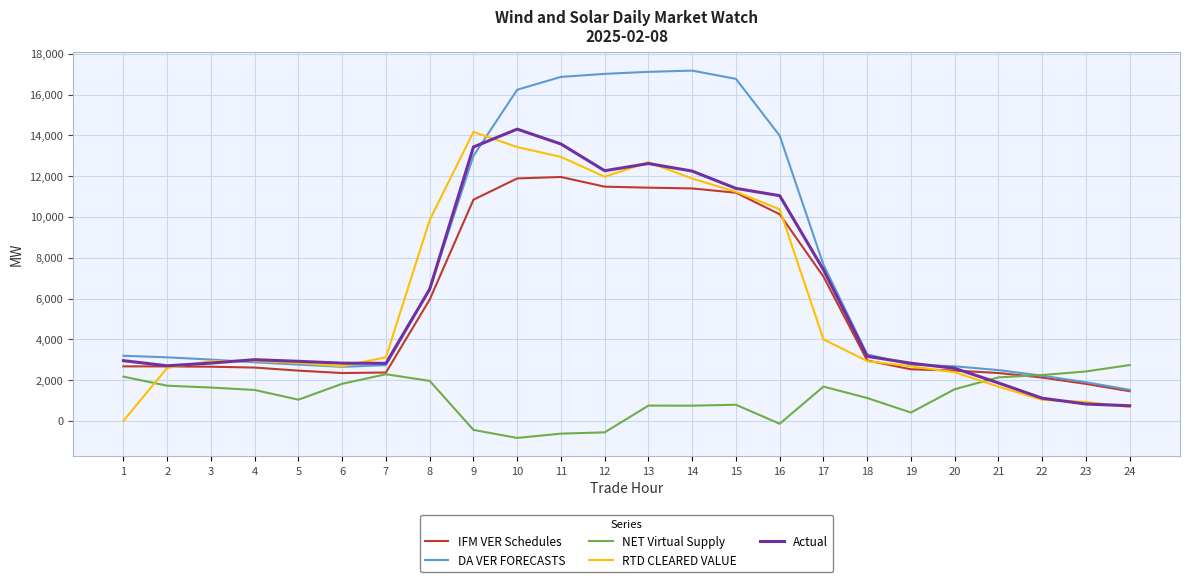

The value of NET Virtual Supply at 9 is -449.0. True or false?

True